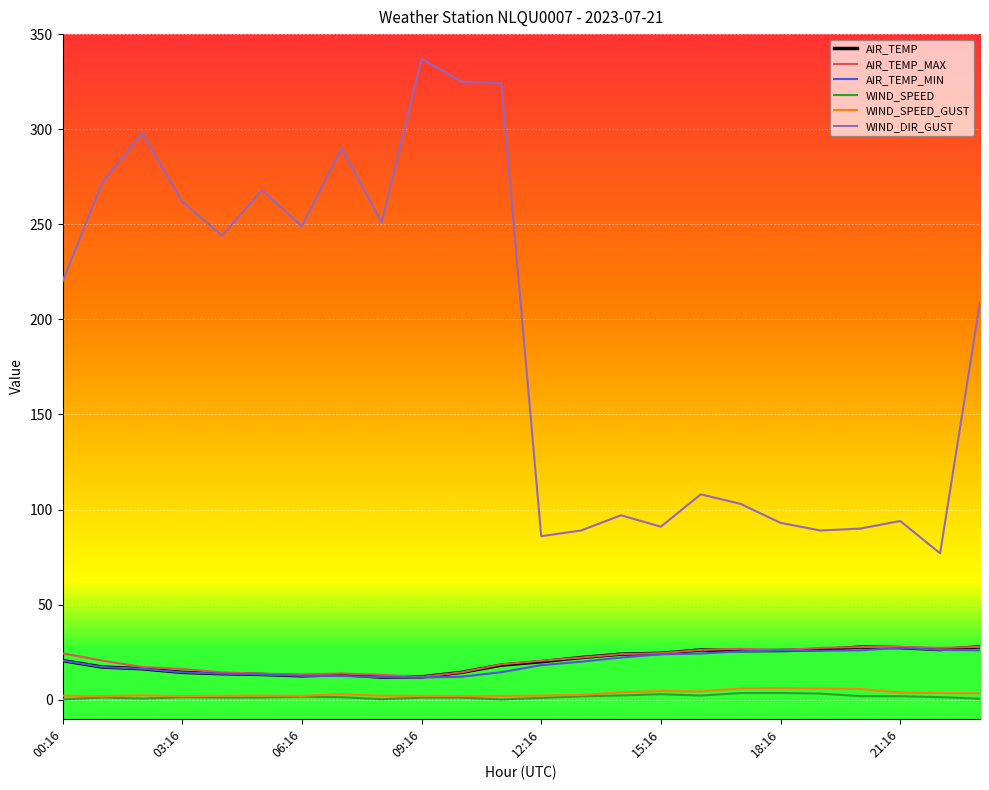

What is the average value of the WIND_SPEED_GUST series?

3.2